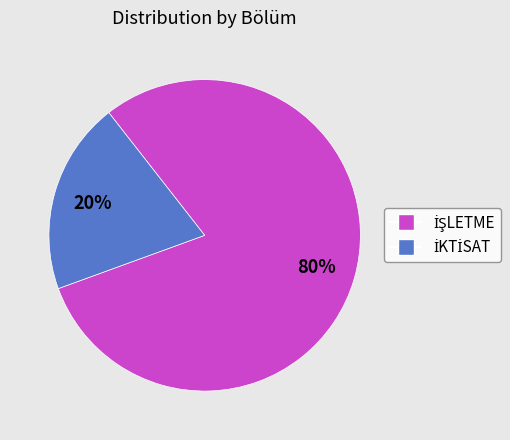

Is there a majority slice in this chart?

Yes